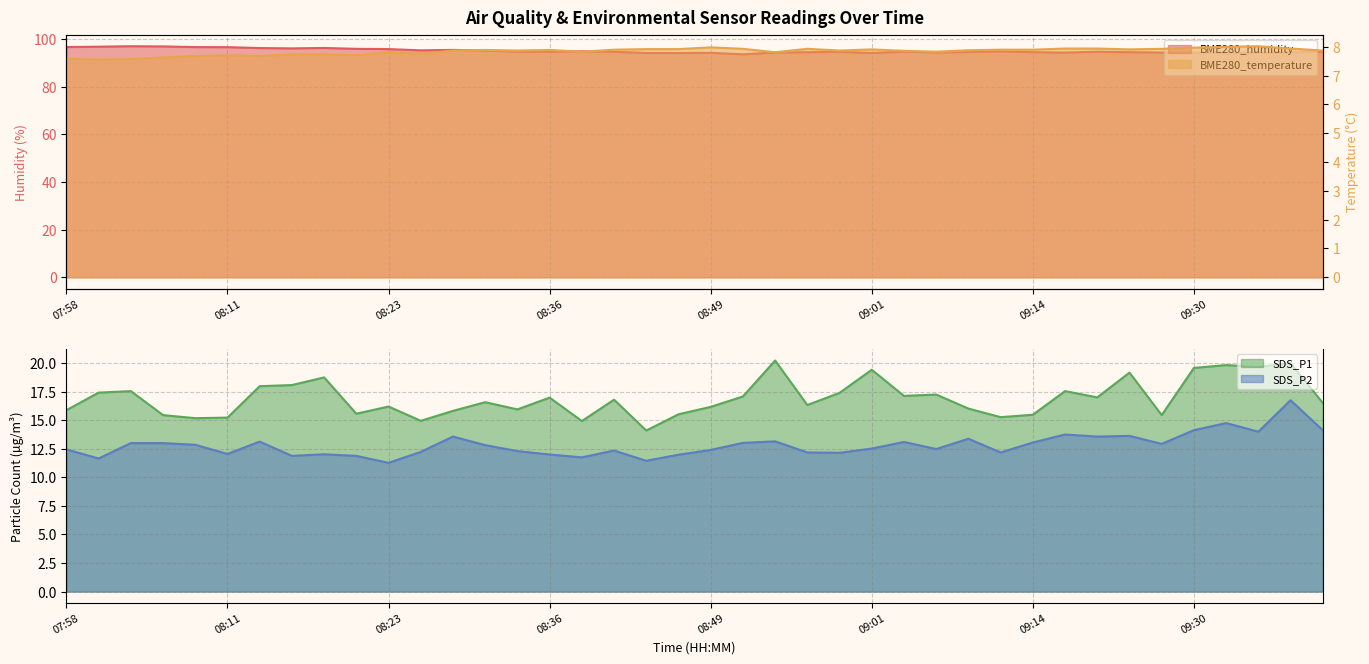

What are all the series names shown in the legend?

BME280_humidity, BME280_temperature, SDS_P1, SDS_P2